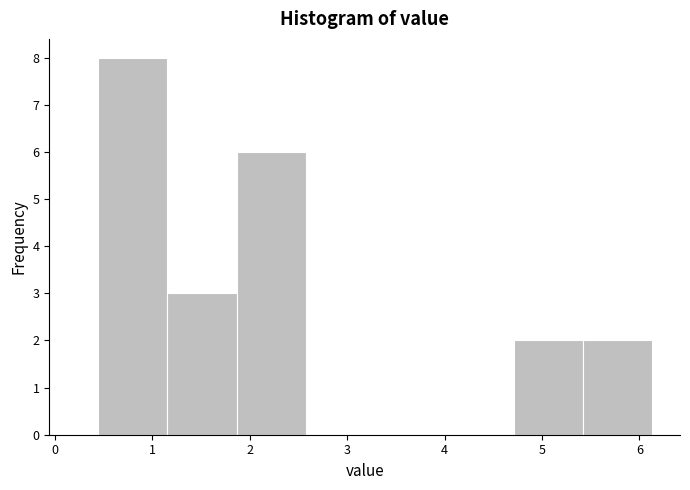

Reading left to right, list every bar in this chart as the range it spans on the x-axis followed by its height. Neither the bar edges nor the heights are printed on the chart, so give them approximately, as read against the axes.

0.4 to 1.2: 8
1.2 to 1.9: 3
1.9 to 2.6: 6
2.6 to 3.3: 0
3.3 to 4.0: 0
4.0 to 4.7: 0
4.7 to 5.4: 2
5.4 to 6.1: 2